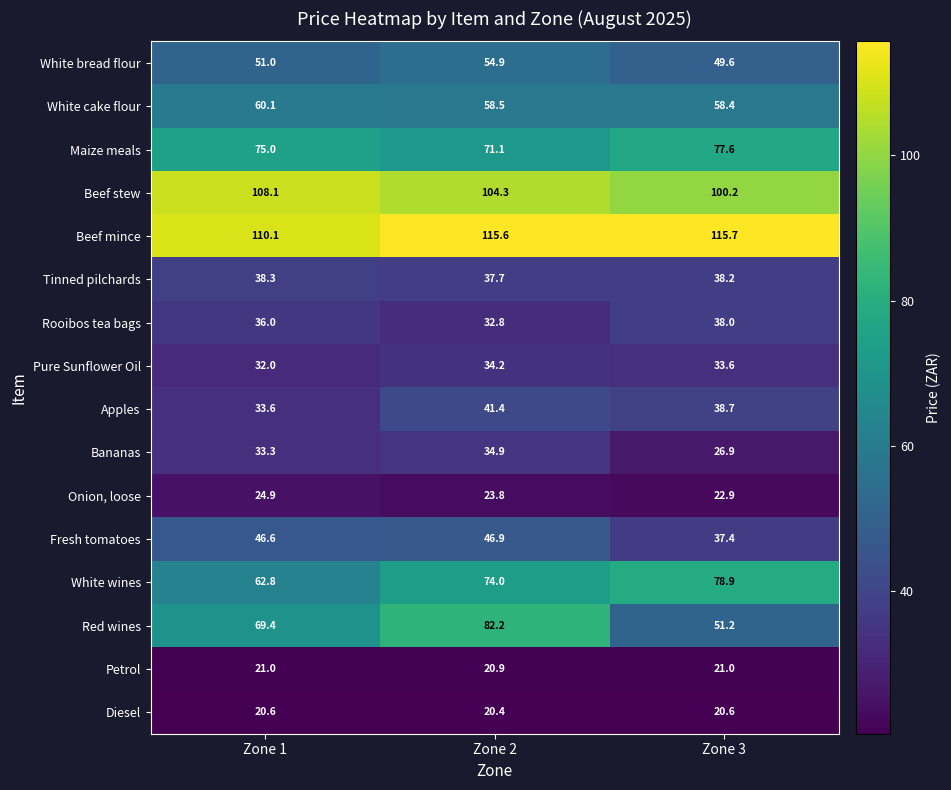

What is the approximate value of White bread flour at Zone 1?

51.0